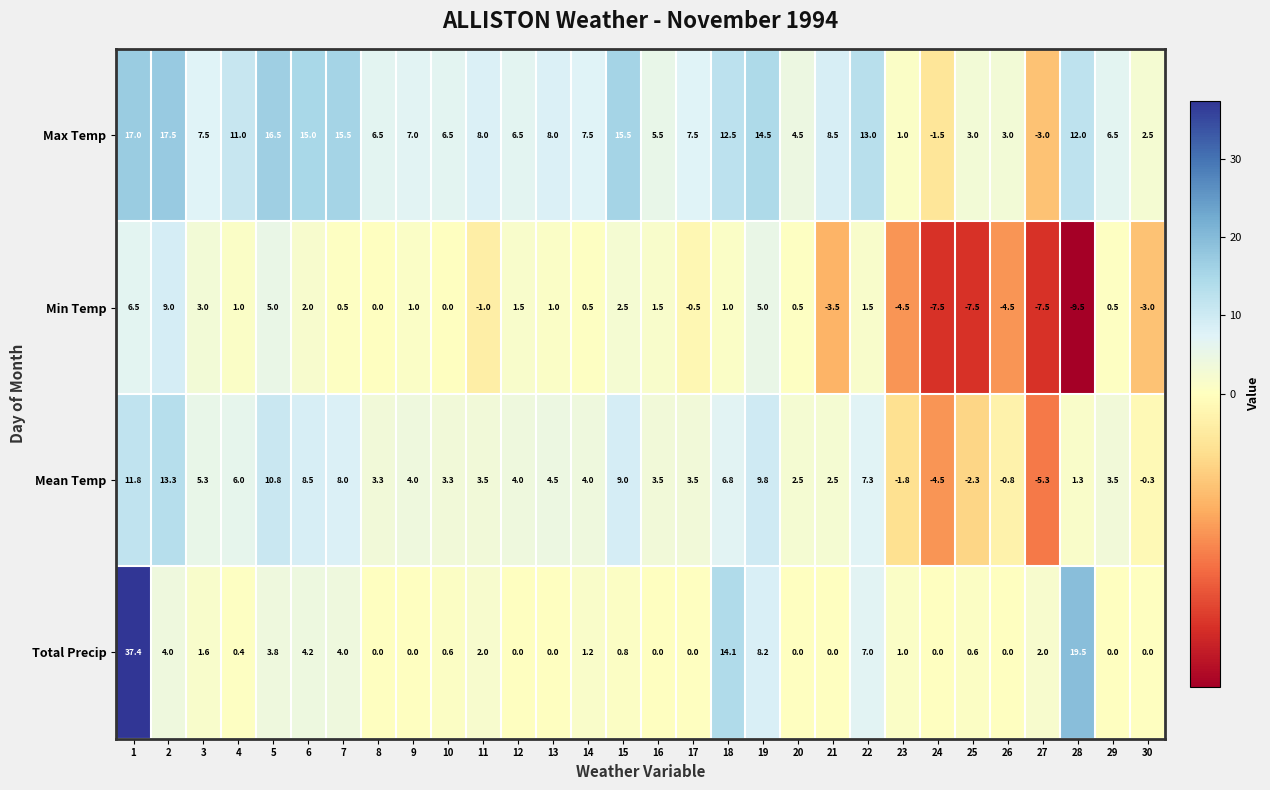

What is the total value across all series at 28?

23.3